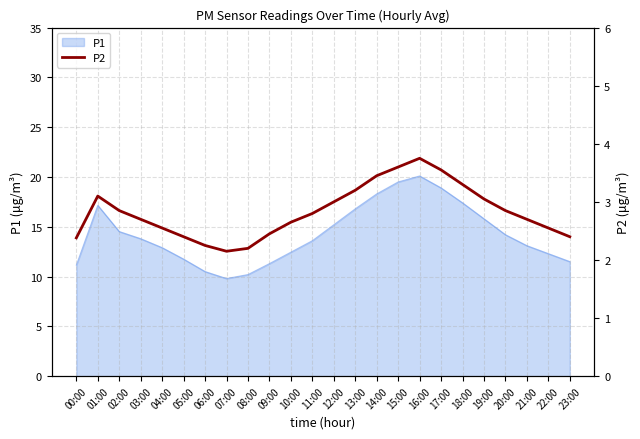

The value at 18:00 is 3.3. True or false?

True